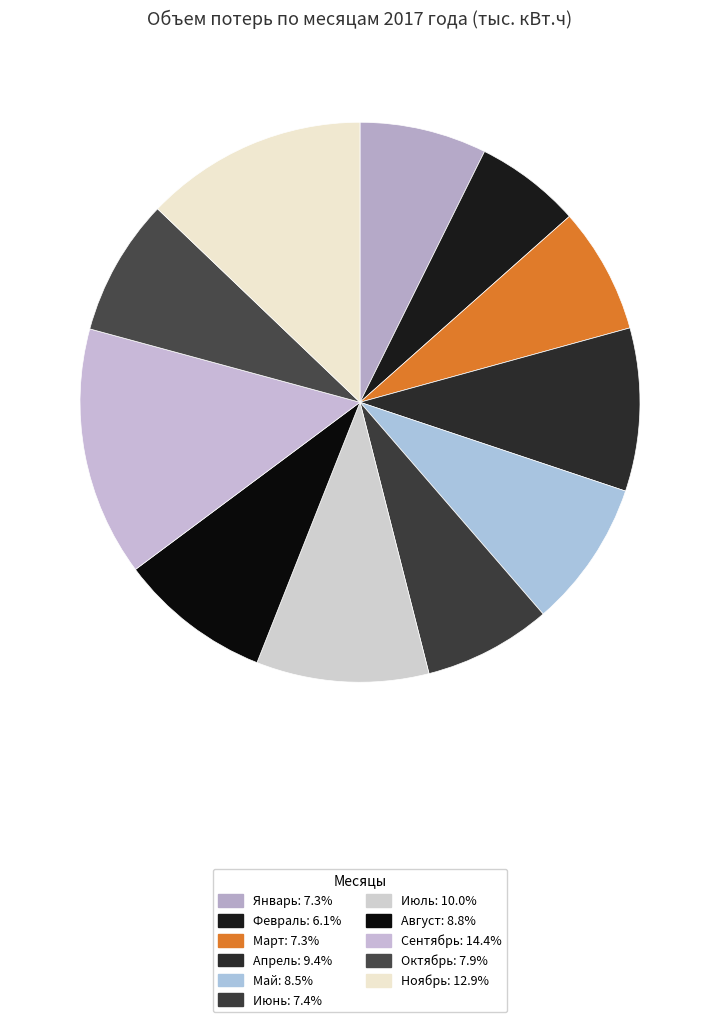

Does Август account for over 50% of the chart?

No